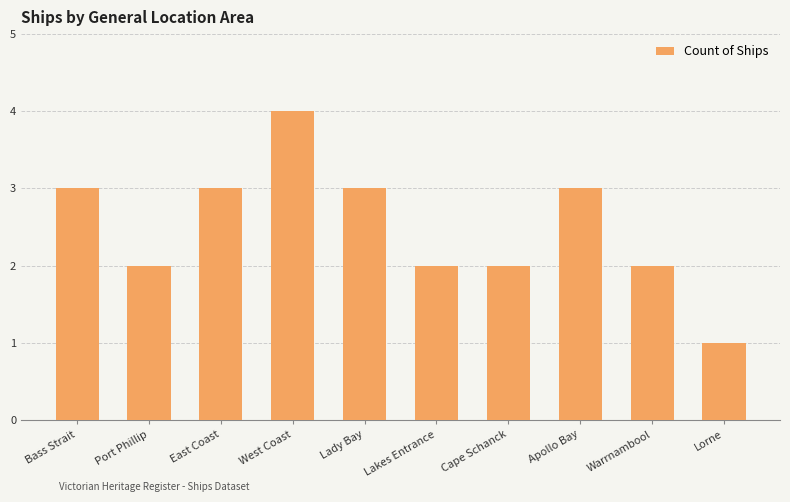

What is the sum of all values?

25